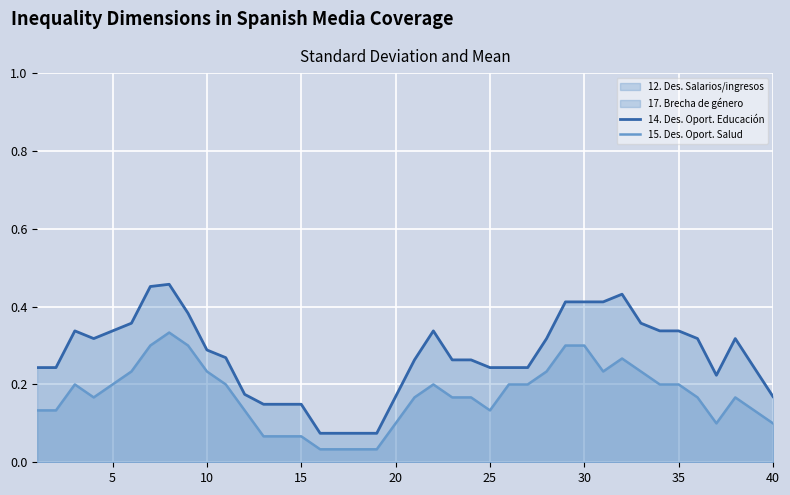

Which series has the widest spread of values?

14. Des. Oport. Educación